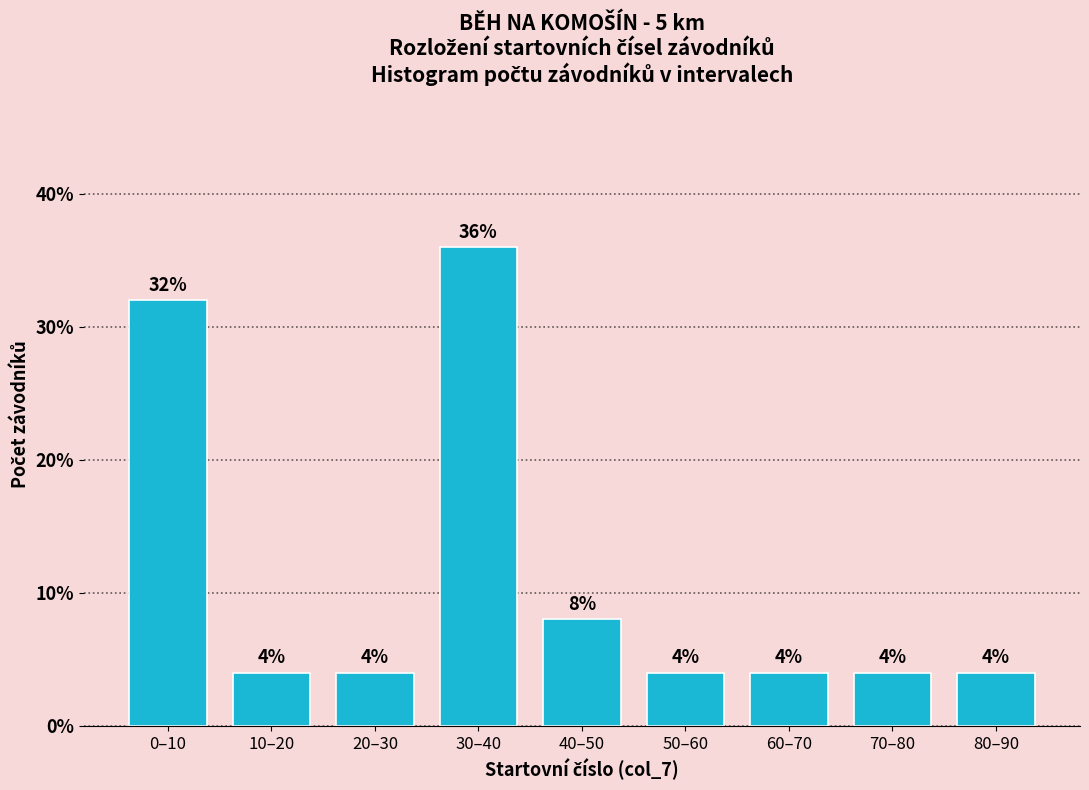

Reading left to right, list all the values displayed in this chart.

32	4	4	36	8	4	4	4	4